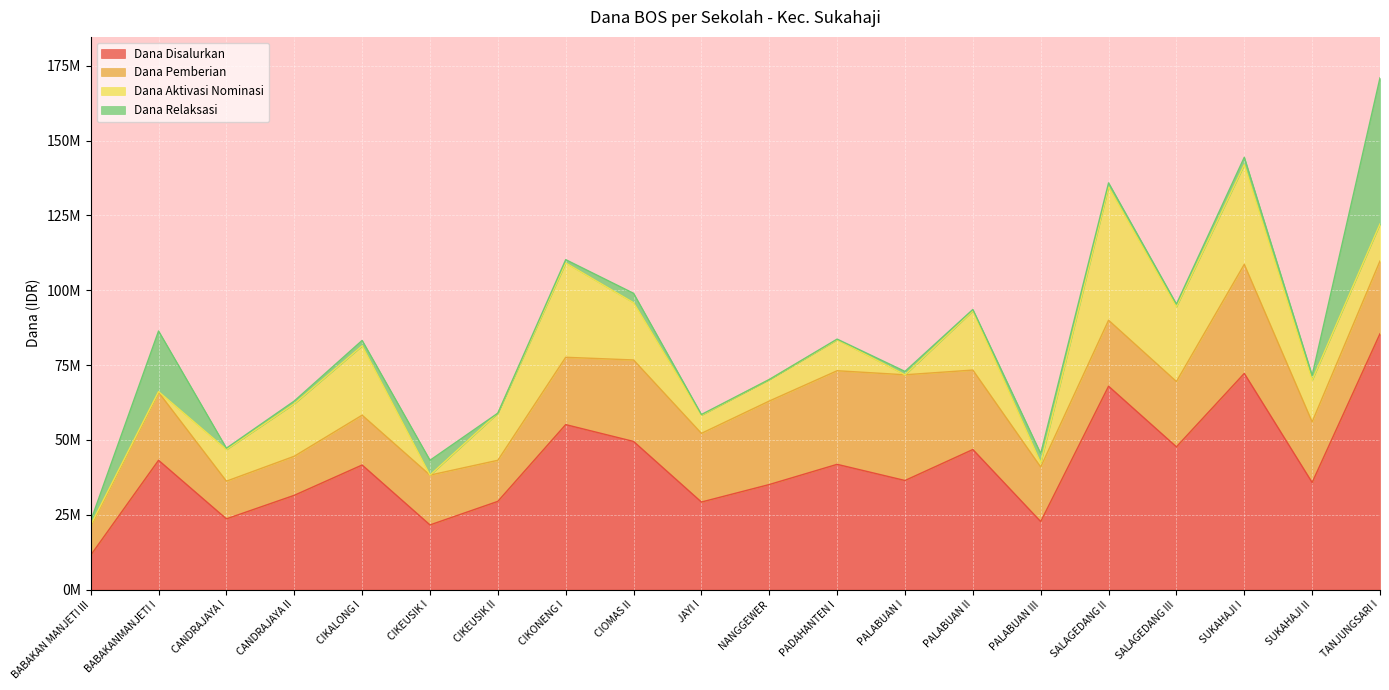

What are all the series names shown in the legend?

Dana Disalurkan, Dana Pemberian, Dana Aktivasi Nominasi, Dana Relaksasi